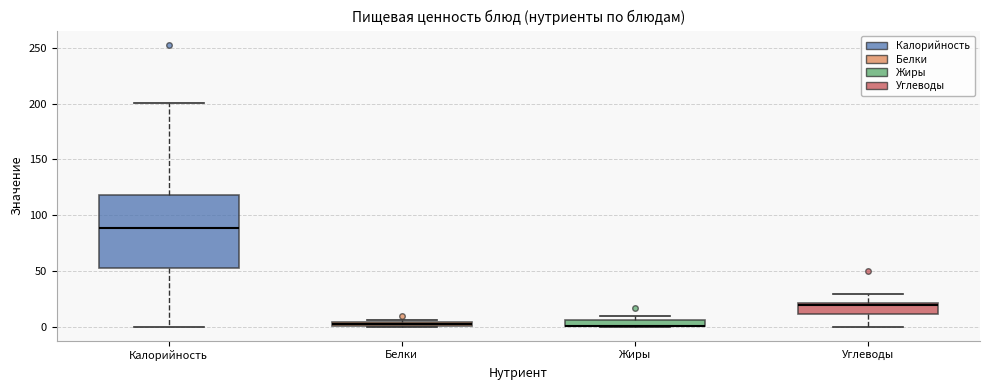

Where is the upper edge of the box for Белки on the y-axis? The values are not printed on the chart, so give them approximately, as read against the axis.

5